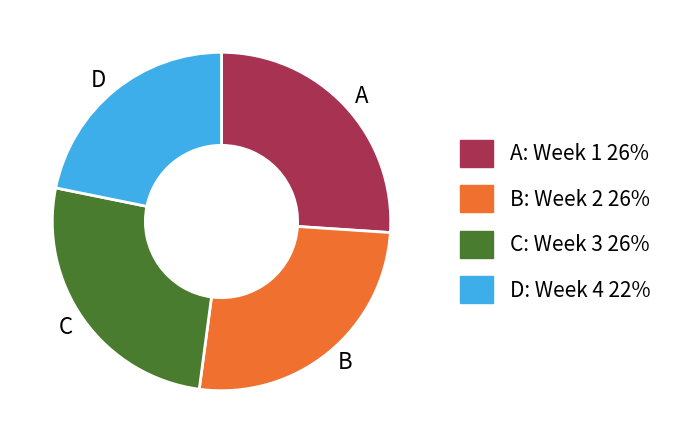

Do D and A together represent more than half of the pie?

No